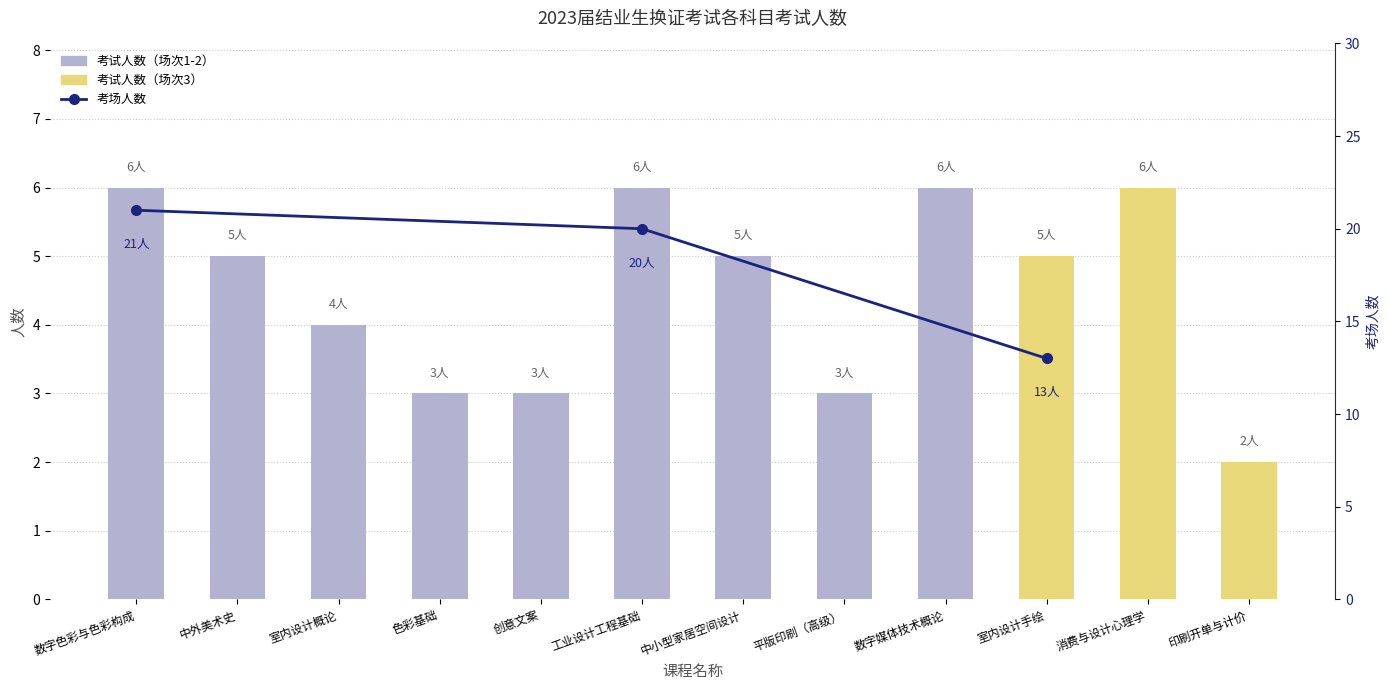

List the labels in order of value, largest first.

数字色彩与色彩构成, 工业设计工程基础, 数字媒体技术概论, 消费与设计心理学, 中外美术史, 中小型家居空间设计, 室内设计手绘, 室内设计概论, 色彩基础, 创意文案, 平版印刷（高级）, 印刷开单与计价